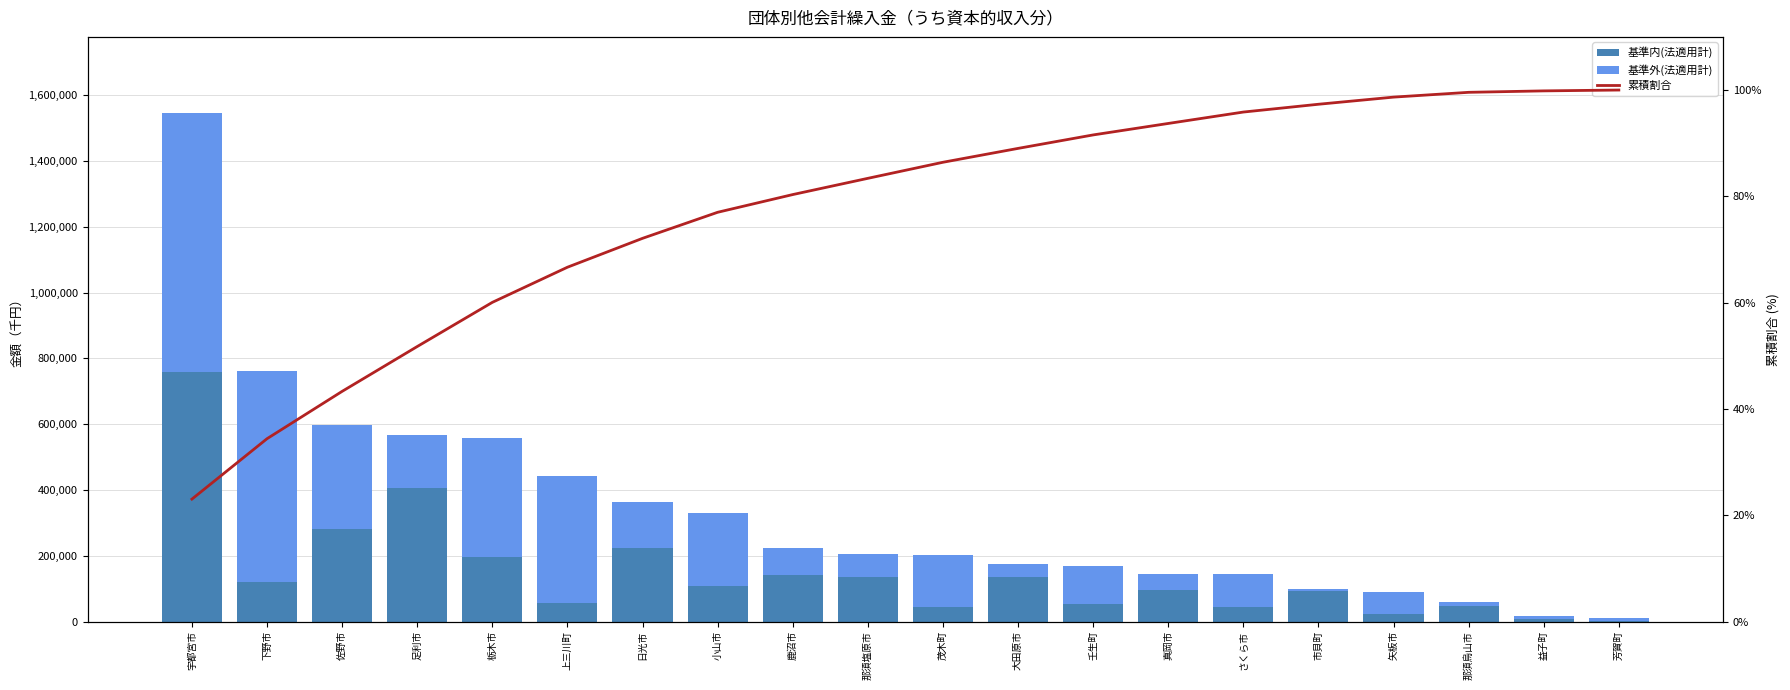

What is the difference between the maximum and minimum values in the 基準内(法適用計) series?

757346.0